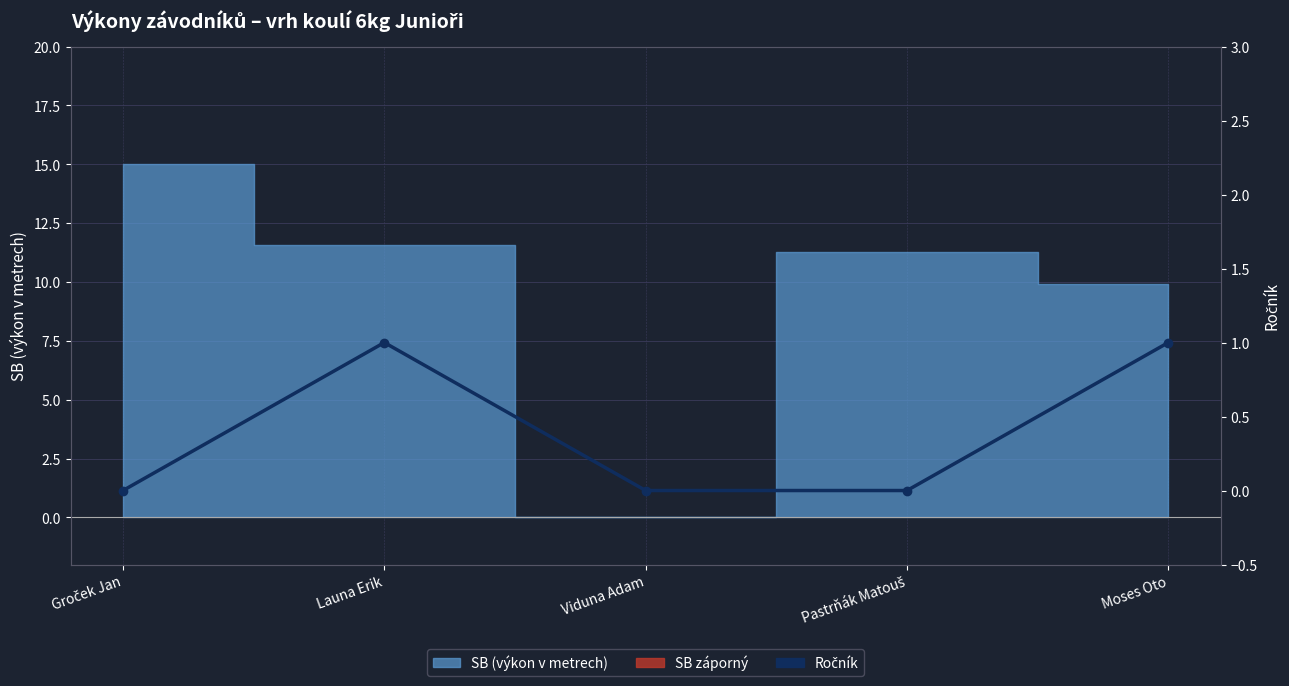

Reading left to right, what are all the values shown in this chart?

0	1	0	0	1